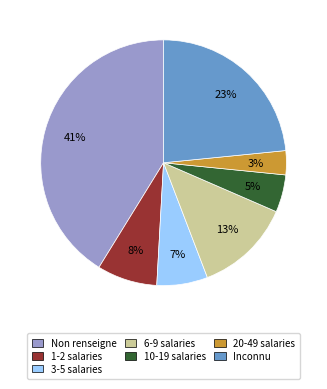

Which has a higher value, 6-9 salaries or 10-19 salaries?

6-9 salaries